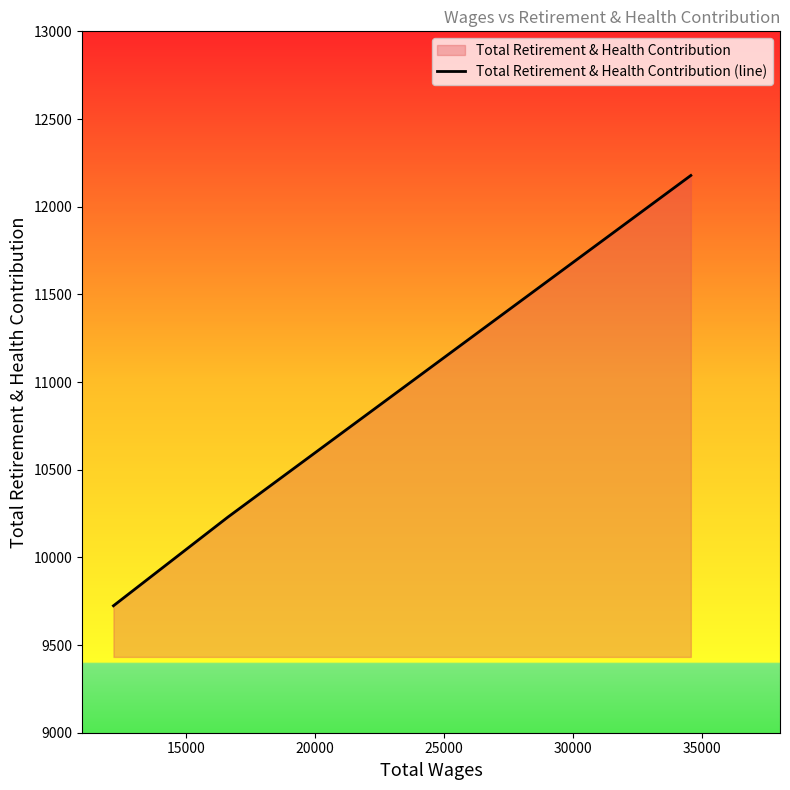

What is the greatest value displayed?

12178